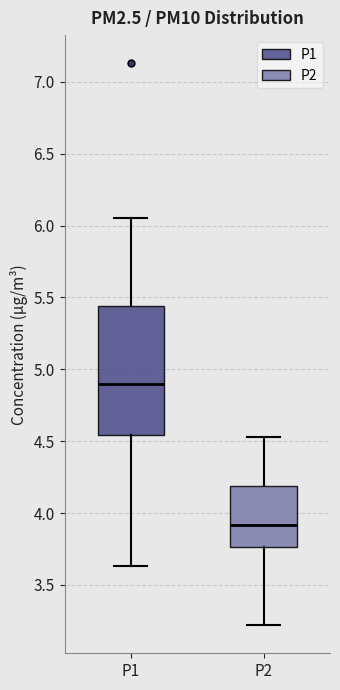

Where does the lower whisker of the box for P2 end on the y-axis? The values are not printed on the chart, so give them approximately, as read against the axis.

3.20